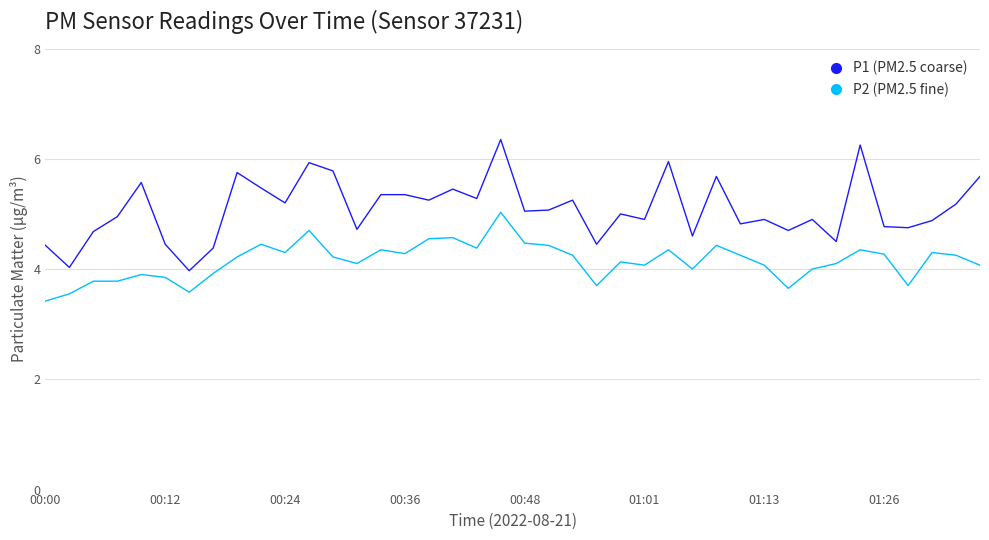

Does the chart display data point markers on the line(s)?

No